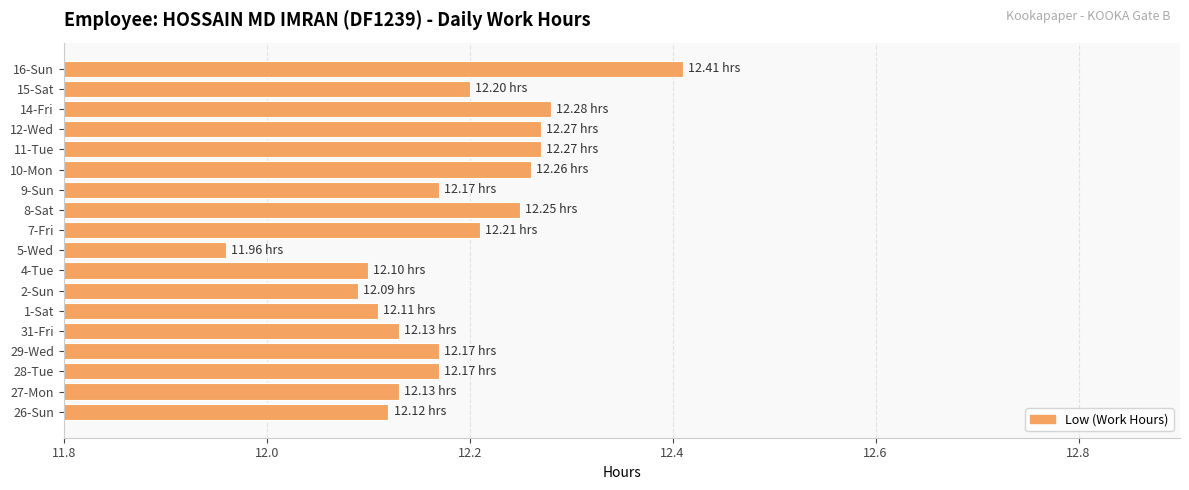

What is the sum of the values at 5-Wed and 9-Sun?

24.1